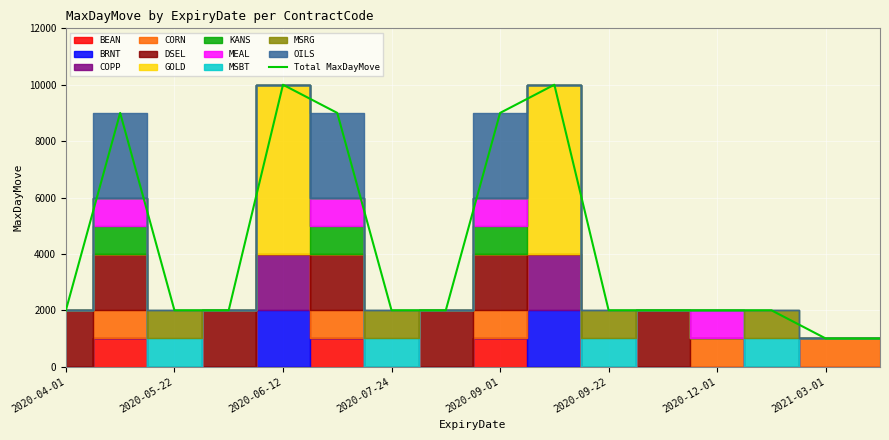

Read the value at 2020-09-22, to the nearest 50.

2000